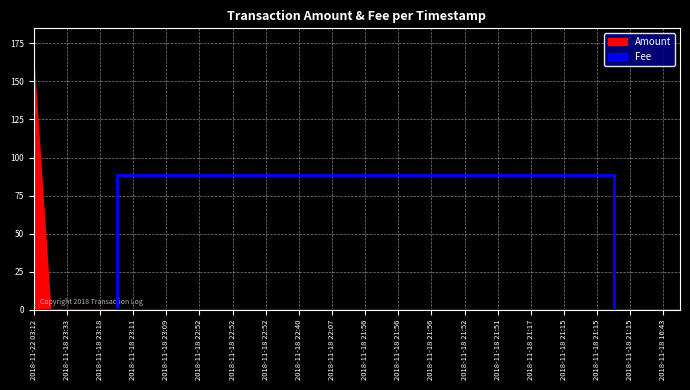

List the series in order of their peak value, highest first.

Amount, Fee